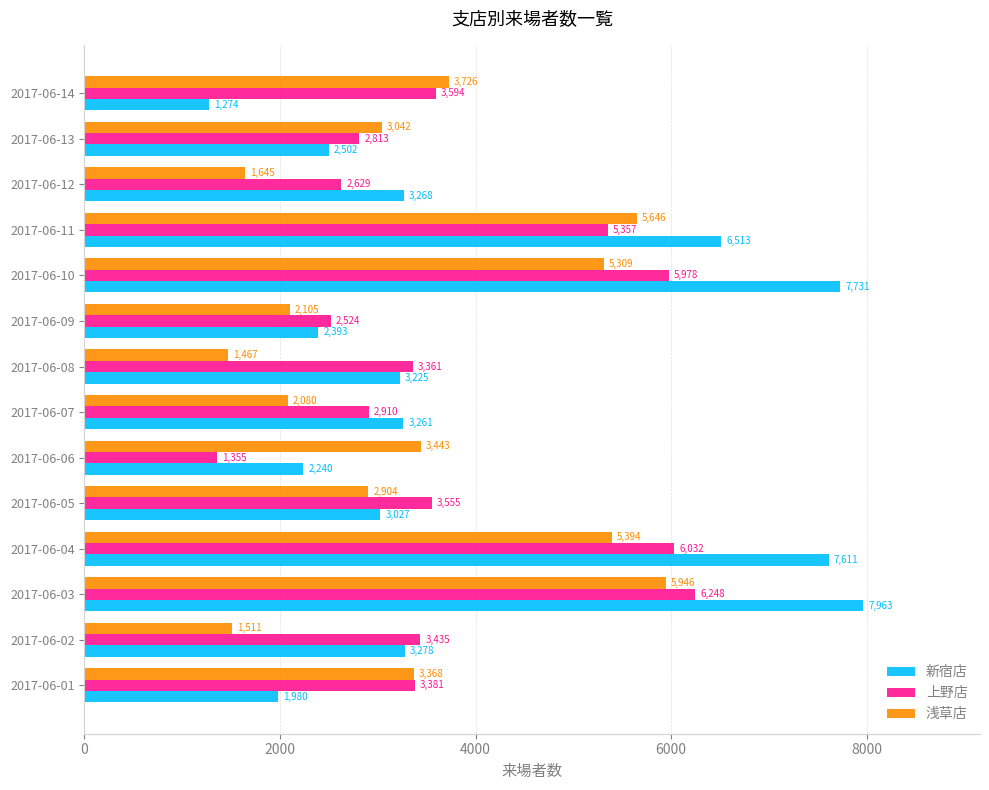

Between 2017-06-06 and 2017-06-10, which series saw the biggest shift?

新宿店